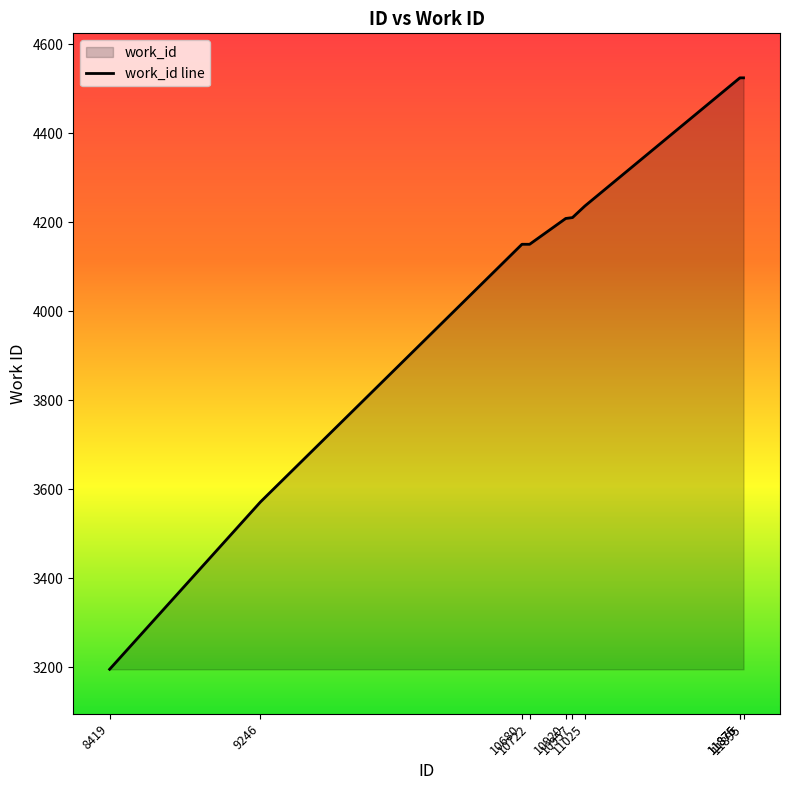

How many data points are less than 4211?

5